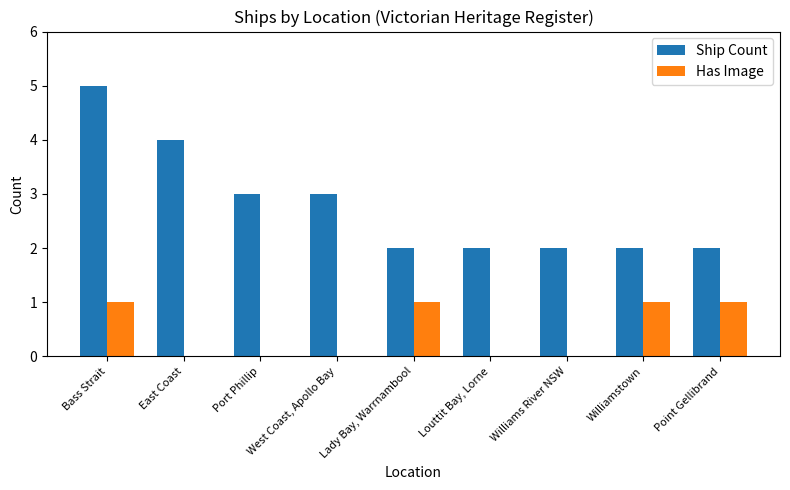

What is the highest value of the Ship Count series?

5